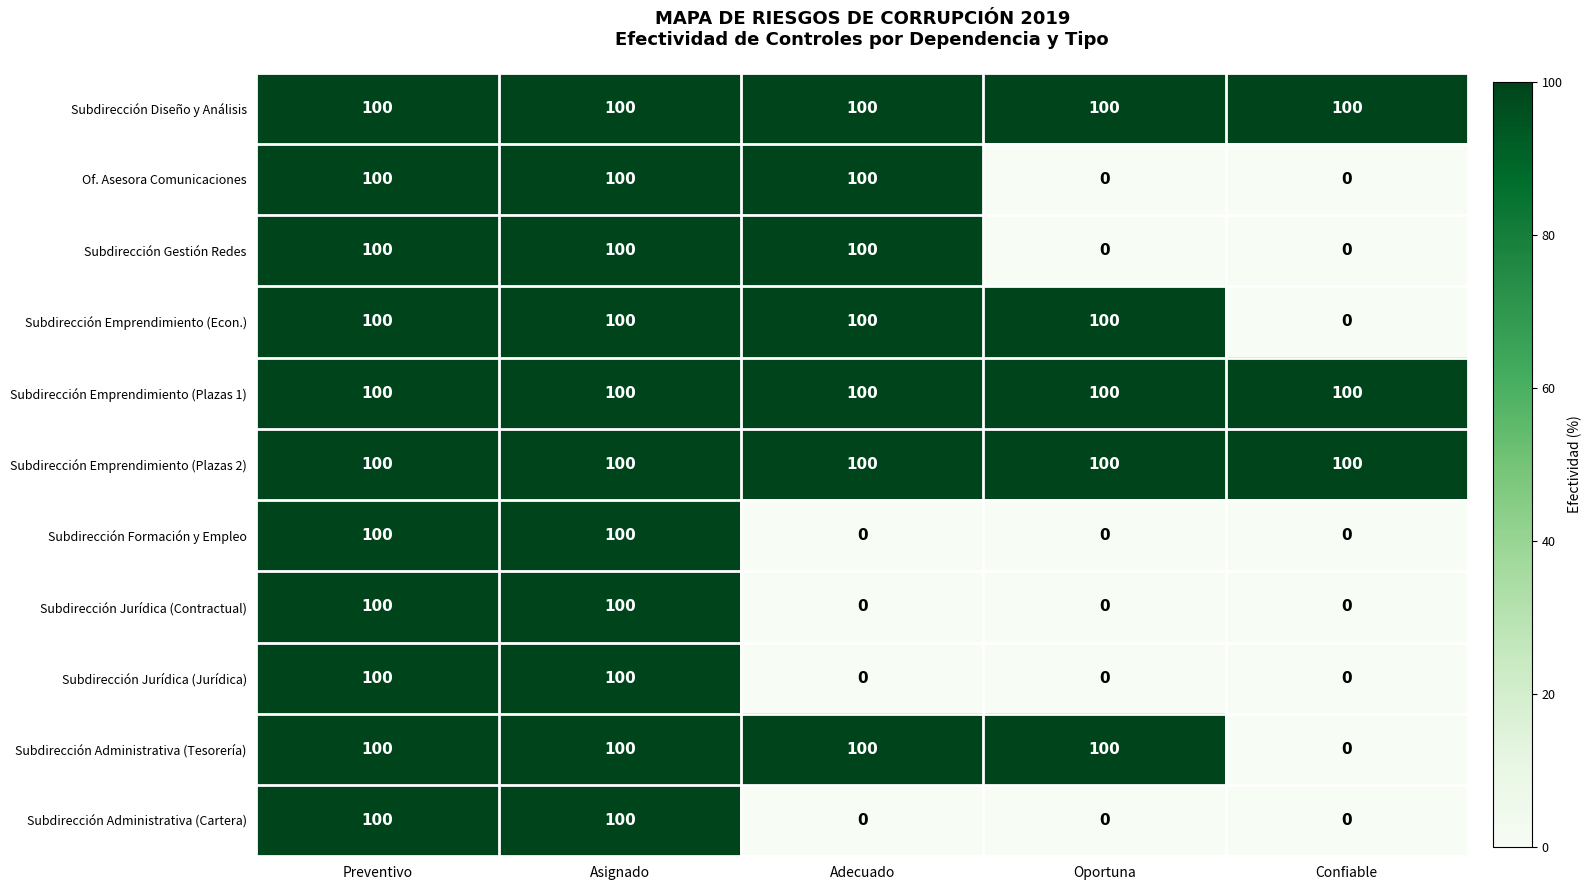

What is the spread (max minus min) of values at Oportuna?

100